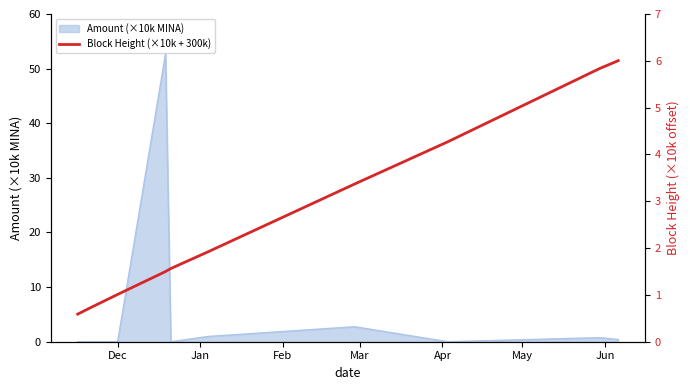

Does the chart have visible grid lines?

No